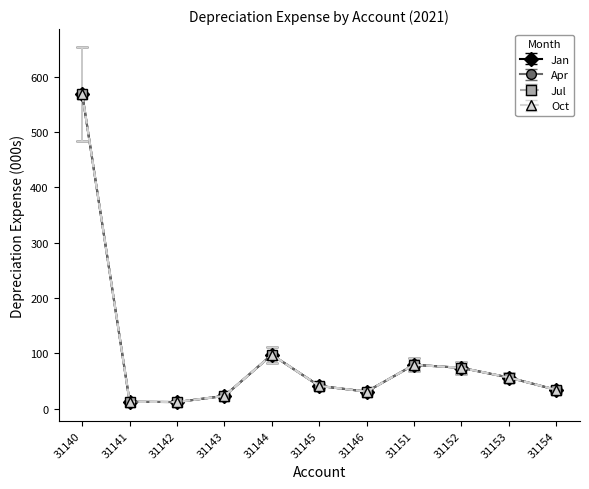

The value of Apr at 31142 is 19.3. True or false?

False